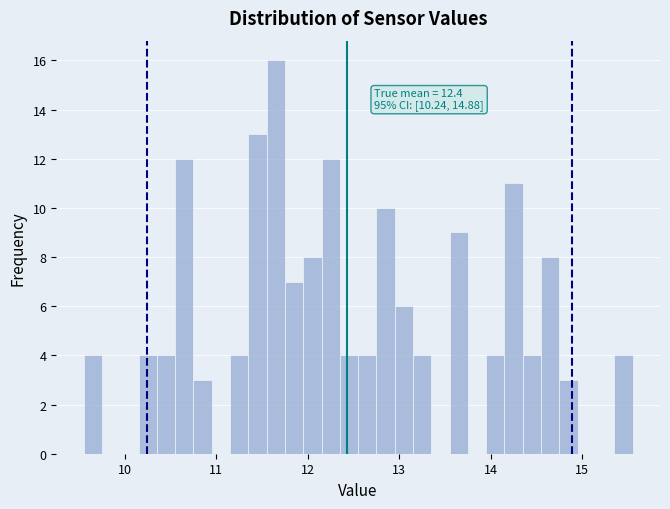

Around what value on the x-axis is the tallest bar? Give the approximate position of its centre, as read against the axis.

11.7